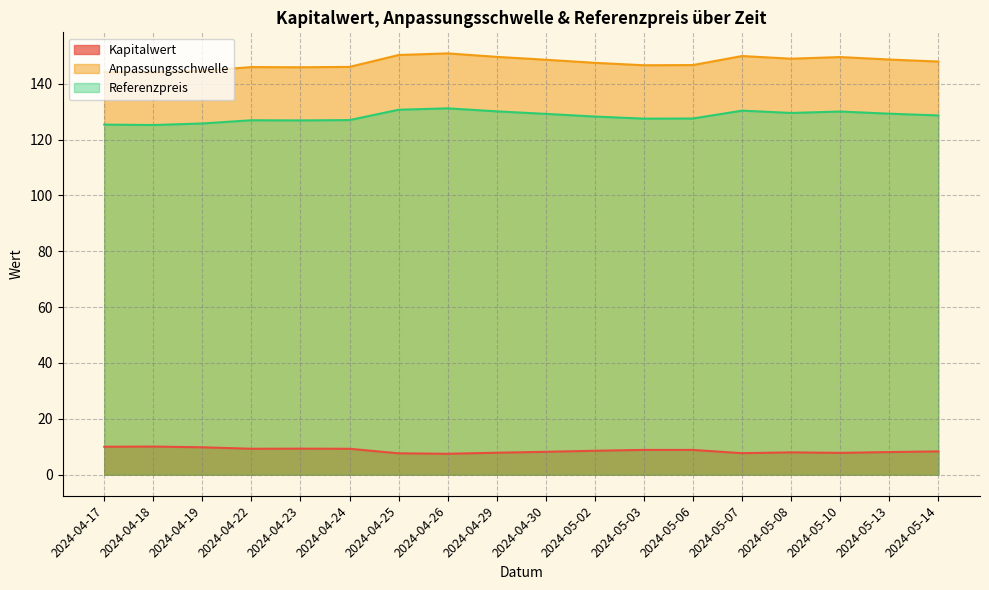

At how many categories does at least one series exceed 134?

18